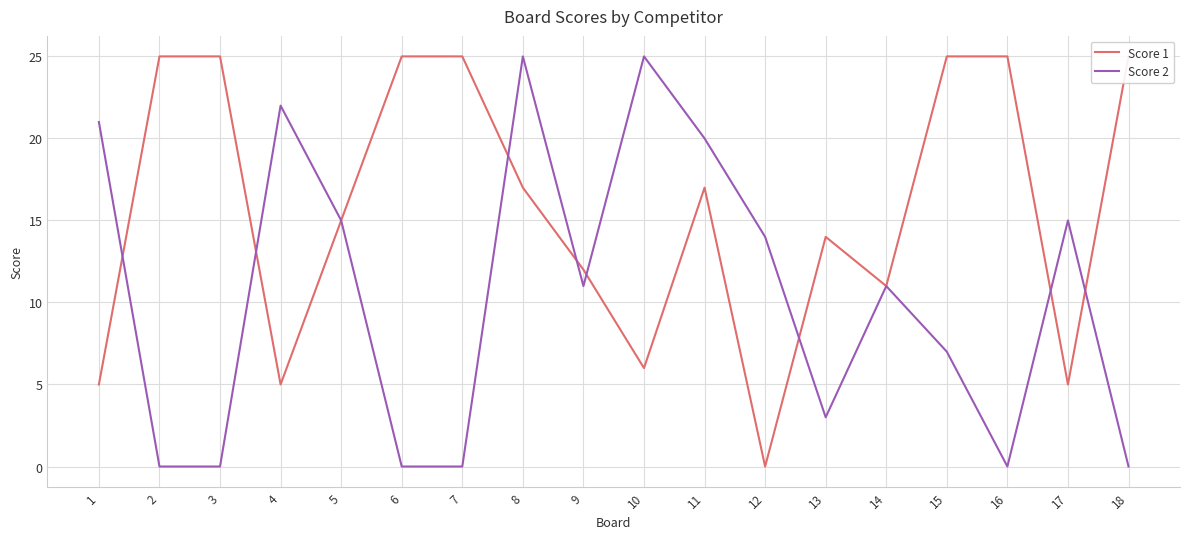

Is it true that Score 2 equals 12 at 8?

False